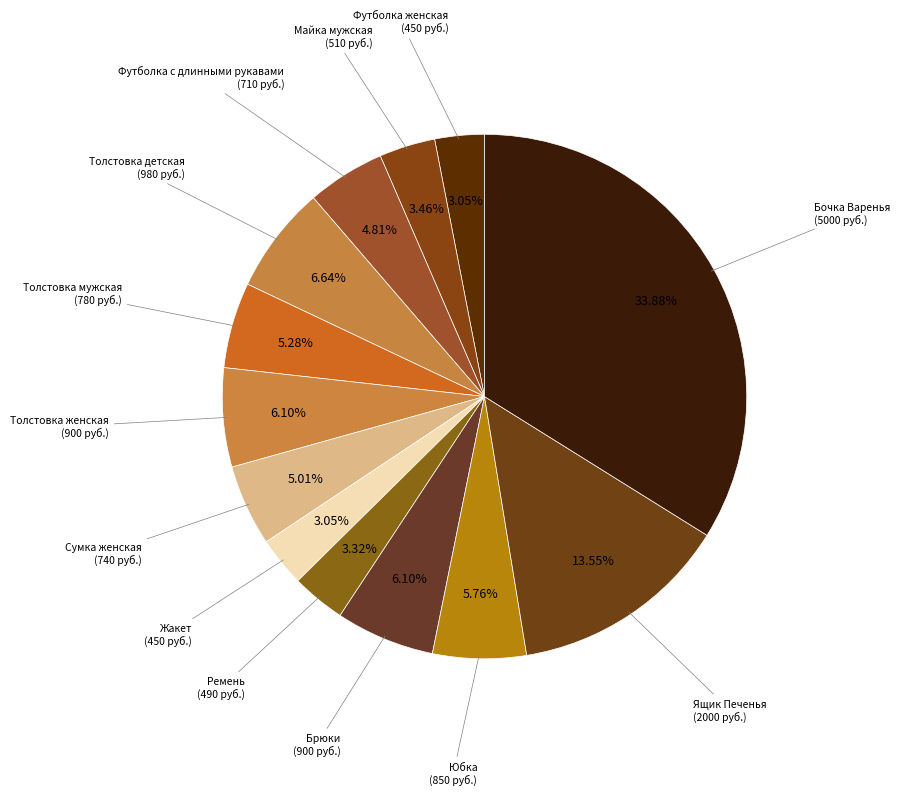

Rank the categories by value from highest to lowest.

Бочка Варенья, Ящик Печенья, Толстовка детская, Толстовка женская, Брюки, Юбка, Толстовка мужская, Сумка женская, Футболка с длинными рукавами, Майка мужская, Ремень, Футболка женская, Жакет